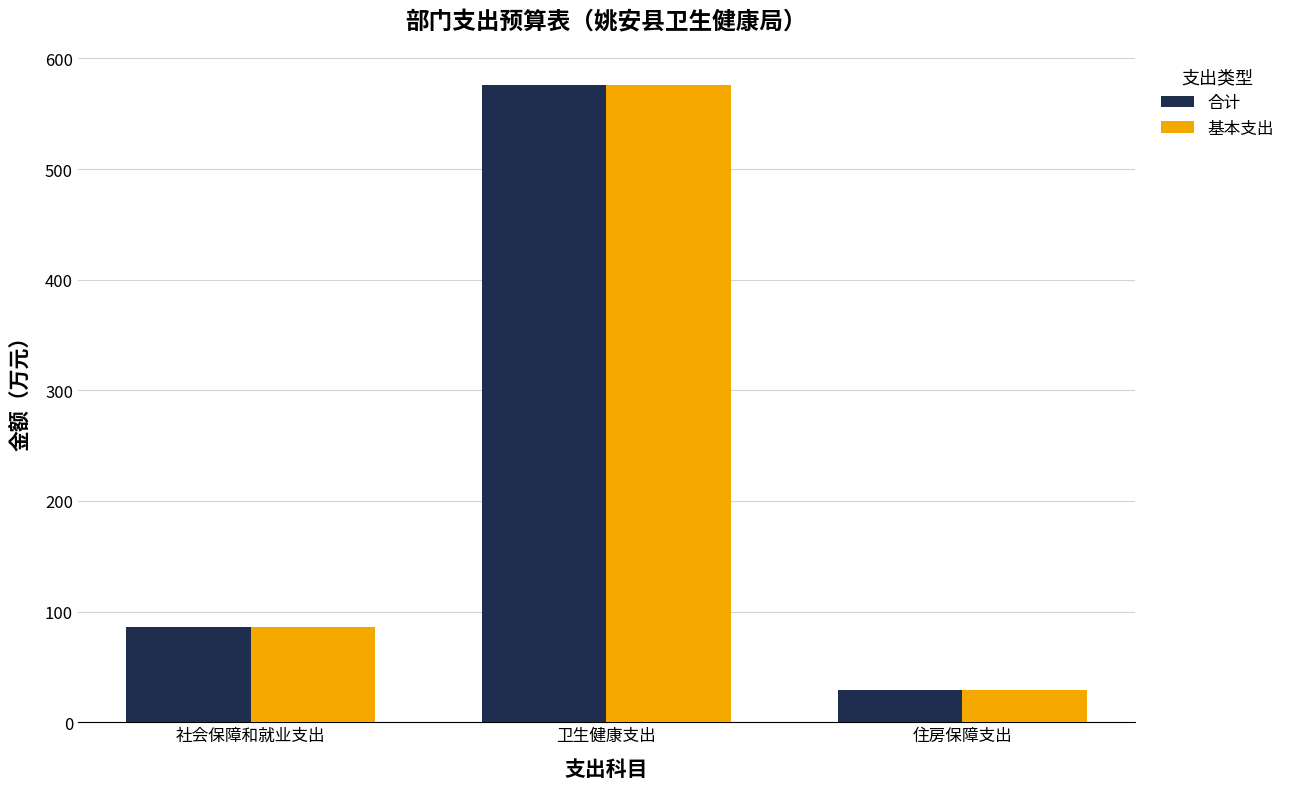

What is the maximum value shown in the chart?

576.1